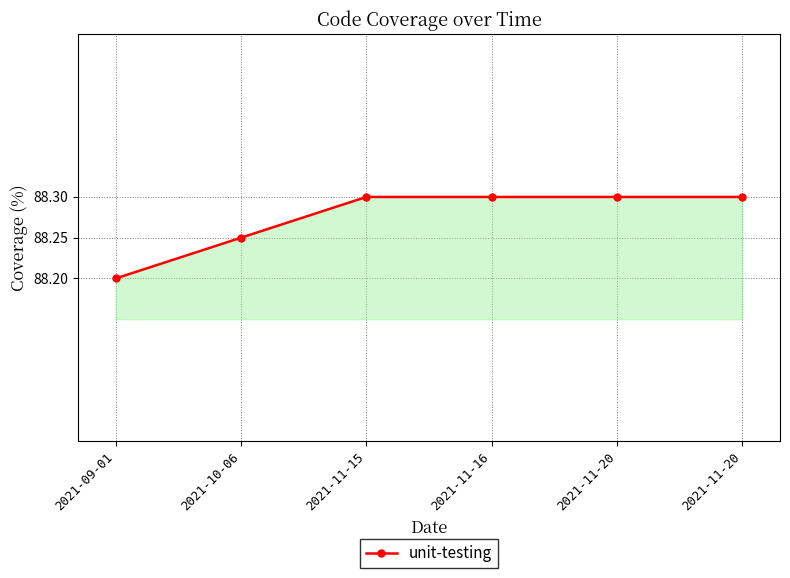

True or false: the data has more than 2 interior local peaks.

False